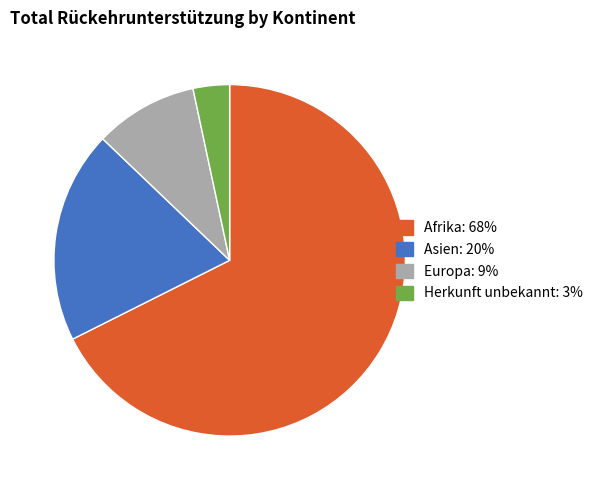

True or false: Asien accounts for 20% of the total.

True